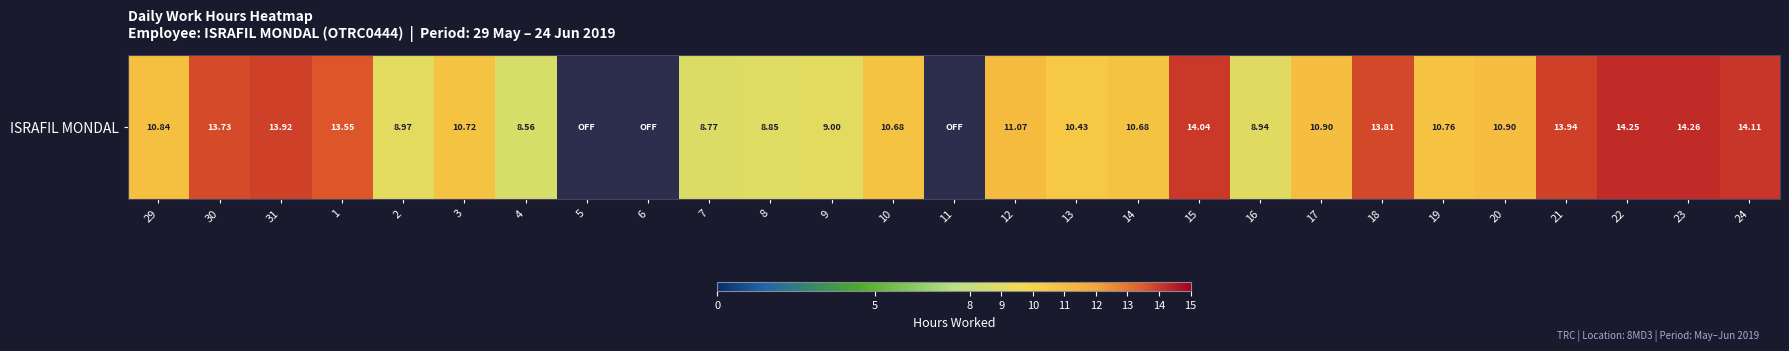

Between 11 and 17, which is larger?

17